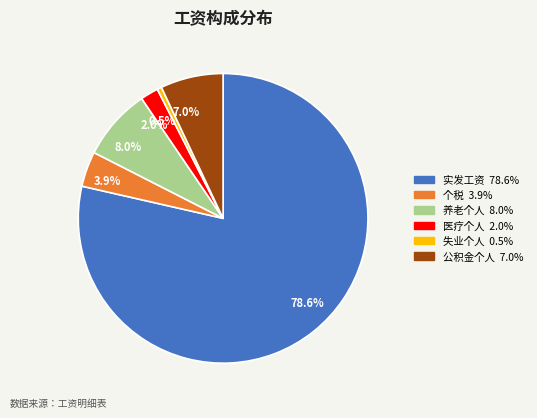

Is there a majority slice in this chart?

Yes